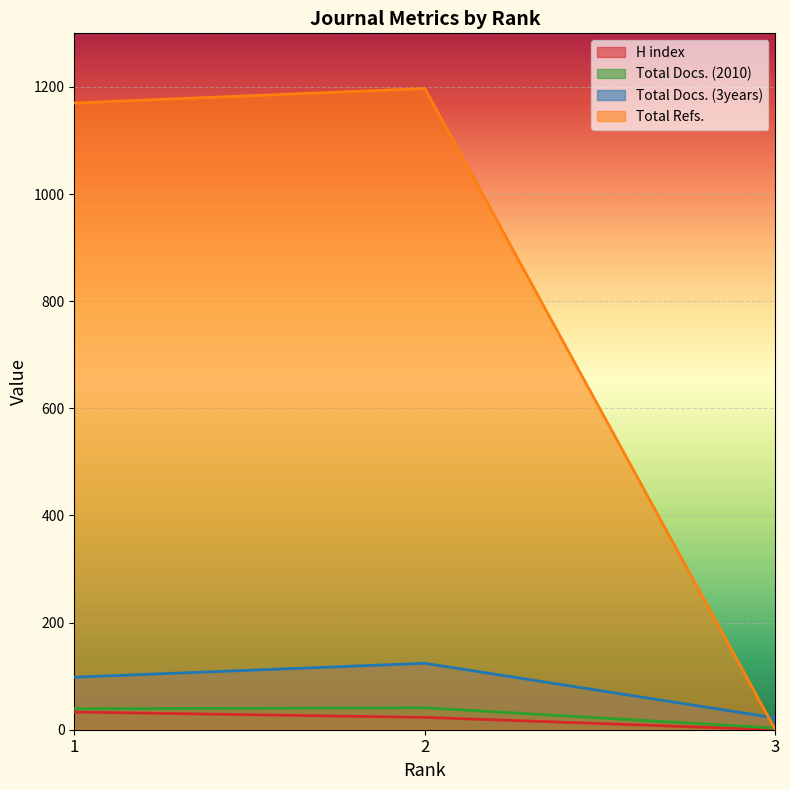

Which category has the lowest value across all series?

3